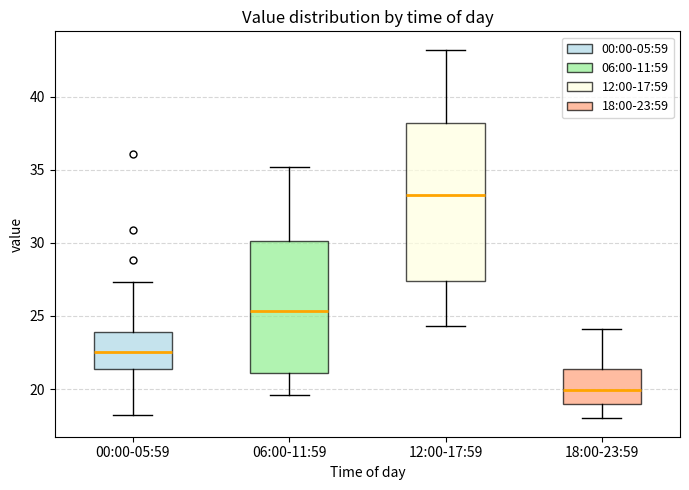

Reading left to right, read every box against the y-axis: the position of its median line, the range the box covers, and the ends of its whiskers. The values are not printed on the chart, so give them approximately, as read against the axis.

00:00-05:59: median 22.5, box 21.5 to 24.0, whiskers 18.0 to 27.5
06:00-11:59: median 25.5, box 21.0 to 30.0, whiskers 19.5 to 35.0
12:00-17:59: median 33.5, box 27.5 to 38.0, whiskers 24.5 to 43.0
18:00-23:59: median 20.0, box 19.0 to 21.5, whiskers 18.0 to 24.0